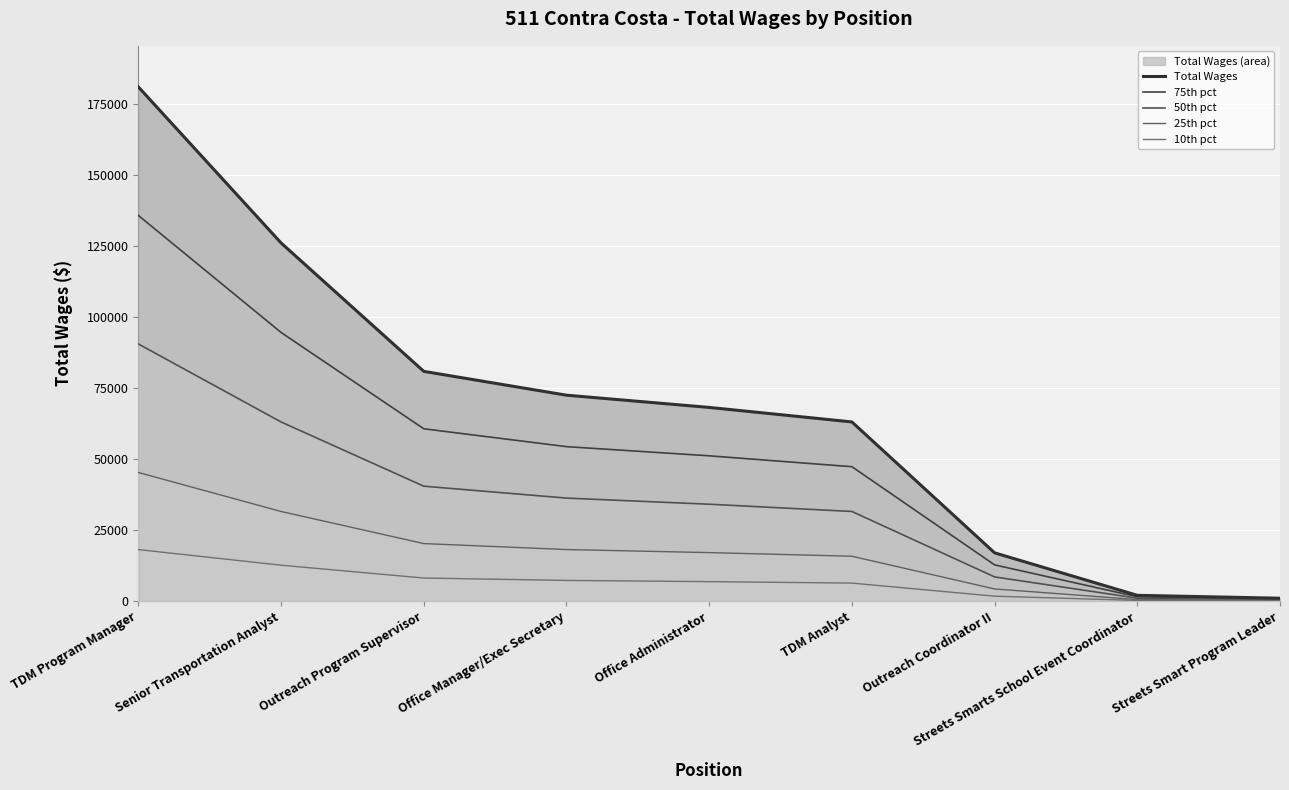

What is the maximum value for 75th pct?

135753.8